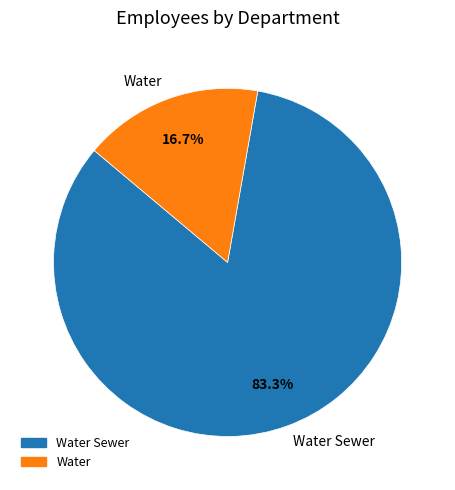

What is the ratio of the value at Water to the value at Water Sewer?

0.2